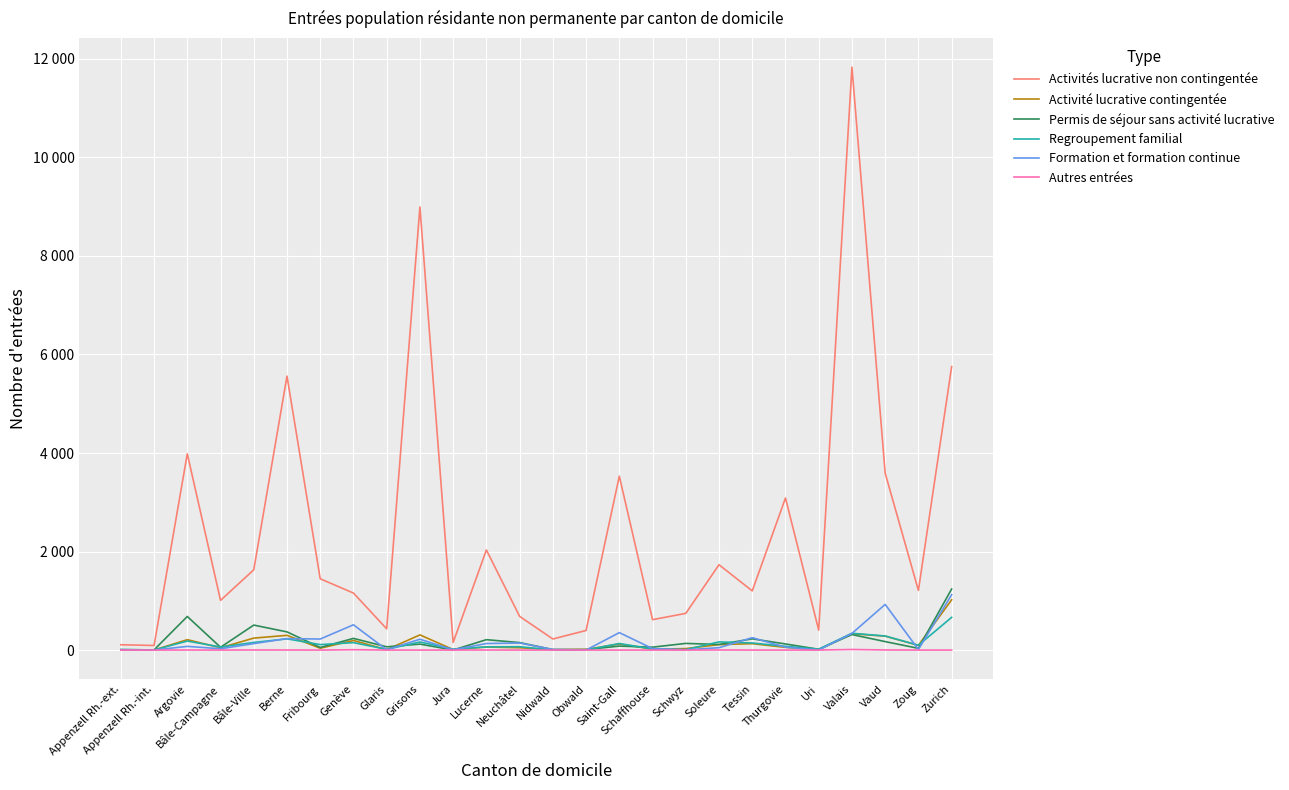

Which series has the largest total across all categories?

Activités lucrative non contingentée